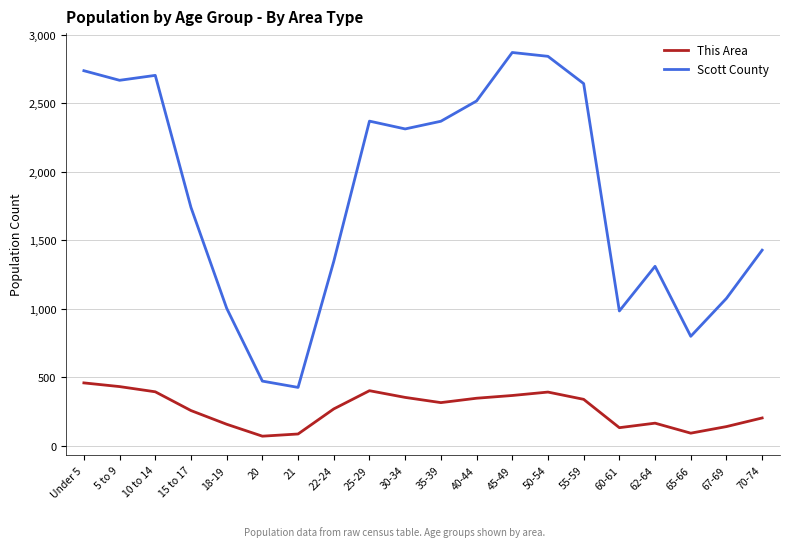

Which series has the largest total across all categories?

Scott County